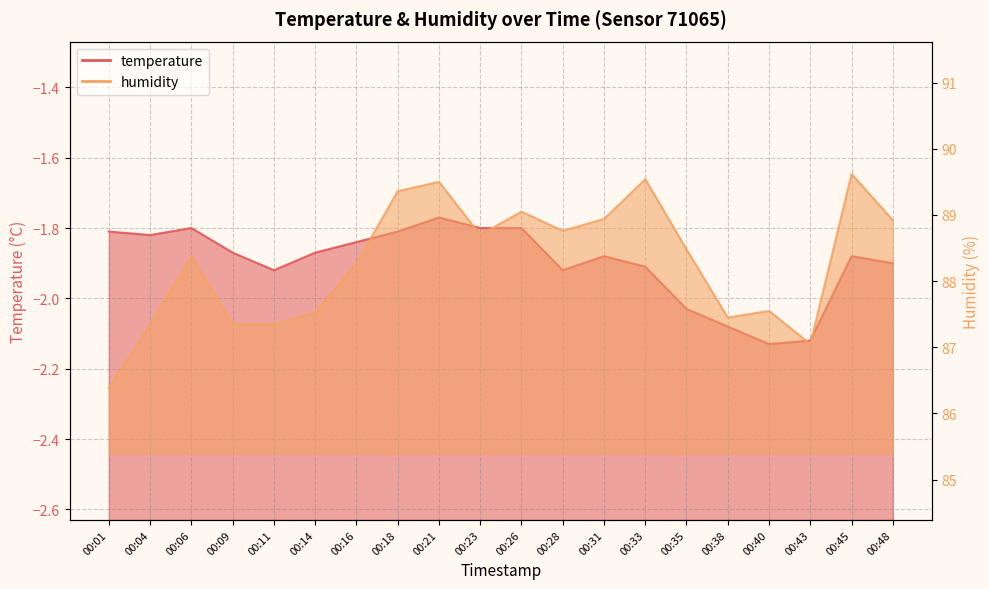

What is the spread (max minus min) of values at 00:04?

89.2